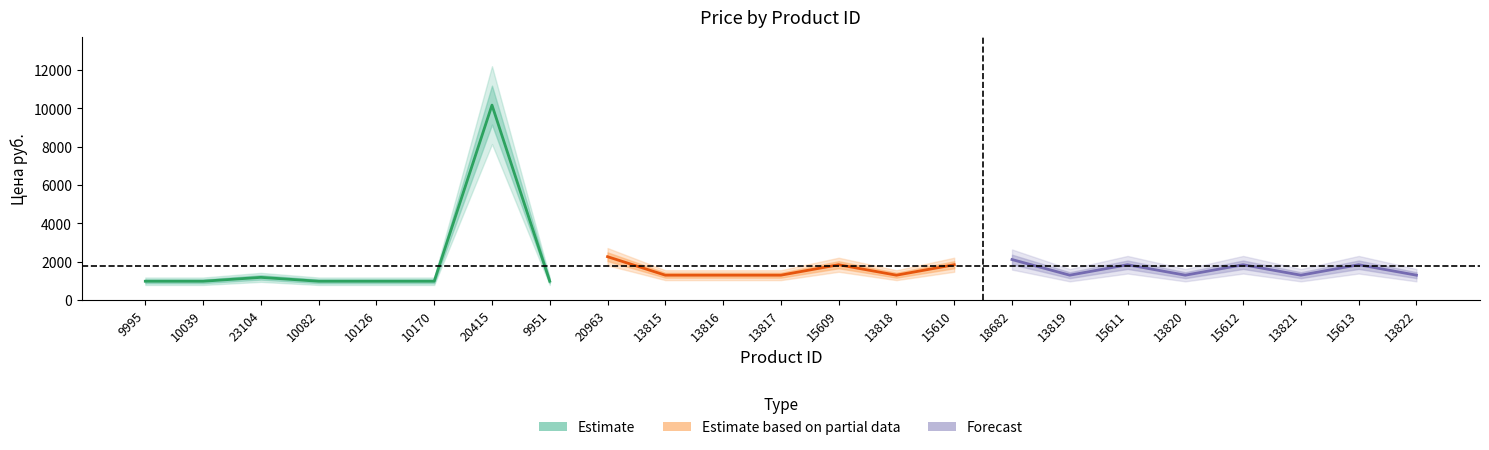

How many data points does each series have?

23